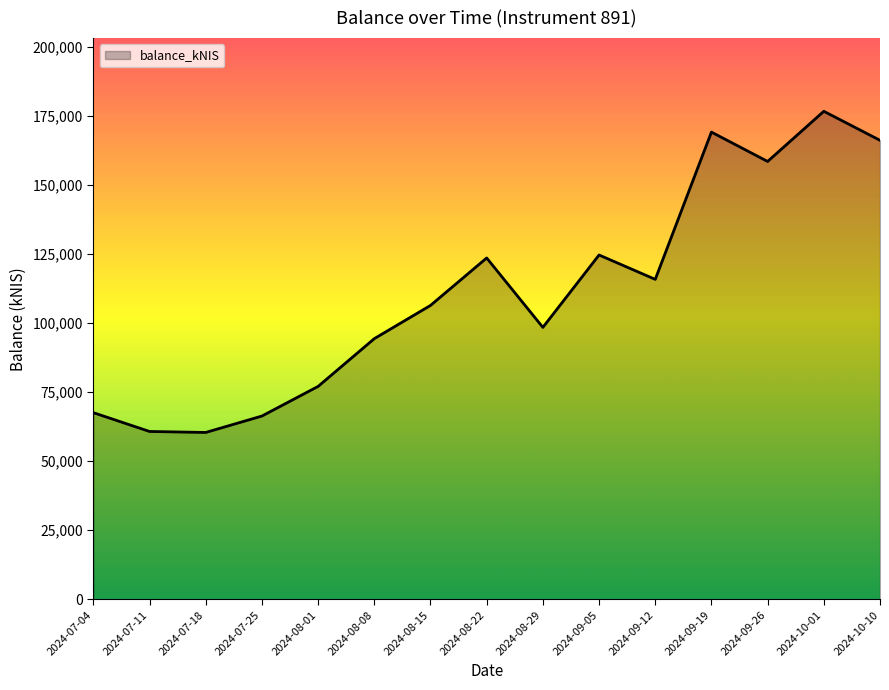

What position from the left is 2024-08-15?

7